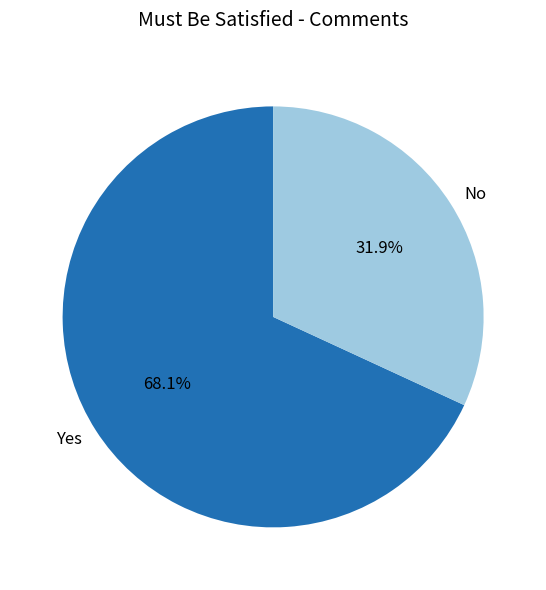

How many segments does this pie chart have?

2